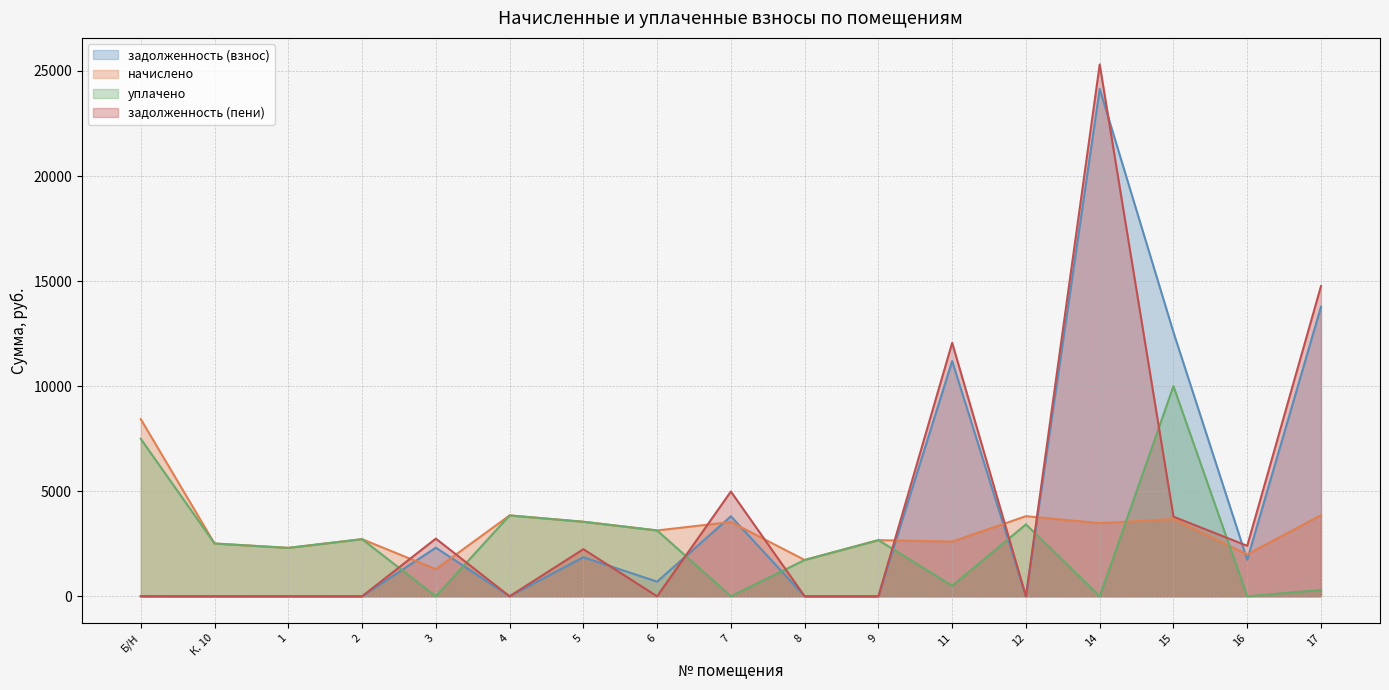

What are all the series names shown in the legend?

задолженность (взнос), начислено, уплачено, задолженность (пени)